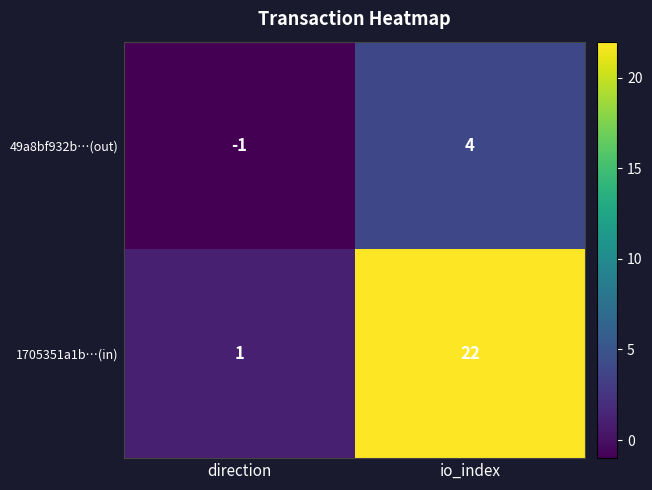

Where is 49a8bf932b…(out) nearest to the value 1?

direction